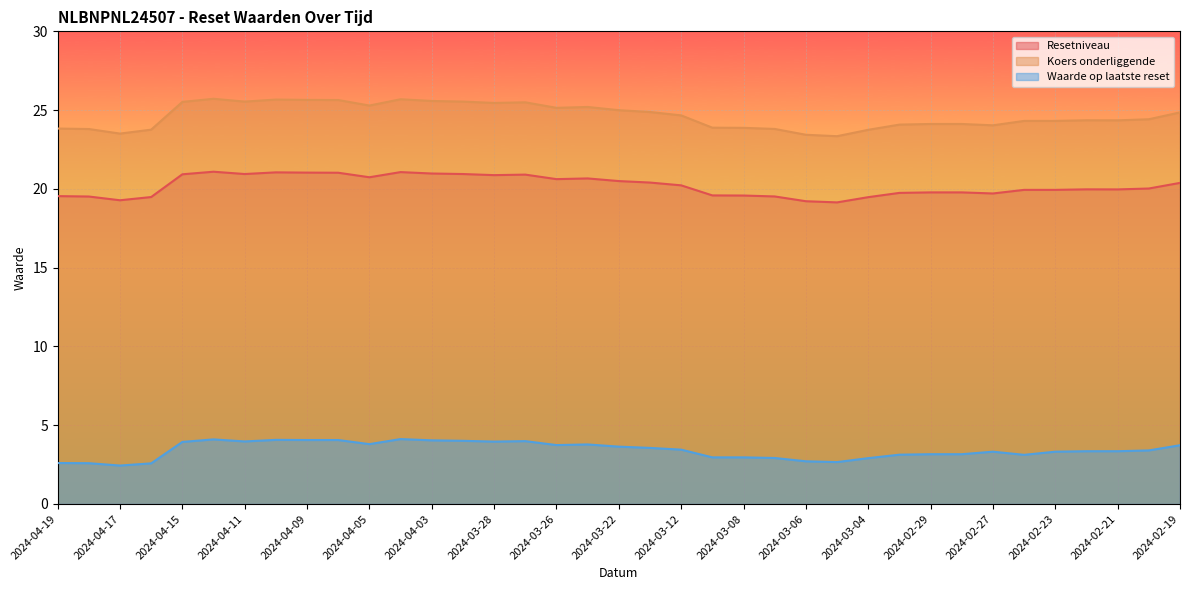

Reading left to right, extract all data points from this chart.

Resetniveau: 19.5	19.5	19.3	19.5	20.9	21.1	20.9	21.0	21.0	21.0	20.7	21.1	21.0	20.9	20.9	20.9	20.6	20.7	20.5	20.4	20.2	19.6	19.6	19.5	19.2	19.1	19.5	19.7	19.8	19.8	19.7	19.9	19.9	20.0	20.0	20.0	20.4
Koers onderliggende: 23.8	23.8	23.5	23.8	25.5	25.7	25.5	25.7	25.6	25.6	25.3	25.7	25.6	25.5	25.5	25.5	25.1	25.2	25.0	24.9	24.7	23.9	23.9	23.8	23.4	23.3	23.8	24.1	24.1	24.1	24.0	24.3	24.3	24.4	24.4	24.4	24.9
Waarde op laatste reset: 2.6	2.6	2.4	2.6	3.9	4.1	4.0	4.1	4.1	4.1	3.8	4.1	4.0	4.0	4.0	4.0	3.7	3.8	3.6	3.6	3.5	3.0	3.0	2.9	2.7	2.7	2.9	3.1	3.2	3.2	3.3	3.1	3.3	3.4	3.4	3.4	3.7